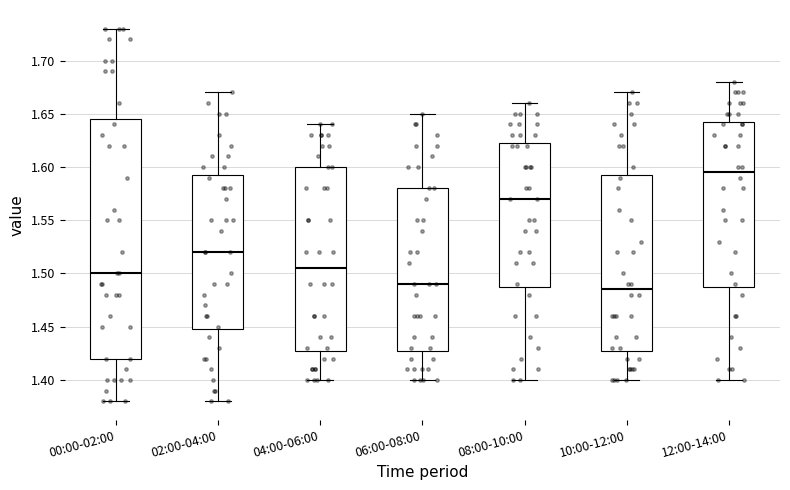

Reading left to right, transcribe this box plot: for each box, give where its median line is, the range the box spans, and where its two whiskers end, as read against the y-axis. The values are not printed on the chart, so give them approximately, as read against the axis.

00:00-02:00: median 1.500, box 1.420 to 1.645, whiskers 1.380 to 1.730
02:00-04:00: median 1.520, box 1.450 to 1.595, whiskers 1.380 to 1.670
04:00-06:00: median 1.505, box 1.430 to 1.600, whiskers 1.400 to 1.640
06:00-08:00: median 1.490, box 1.430 to 1.580, whiskers 1.400 to 1.650
08:00-10:00: median 1.570, box 1.490 to 1.625, whiskers 1.400 to 1.660
10:00-12:00: median 1.485, box 1.430 to 1.595, whiskers 1.400 to 1.670
12:00-14:00: median 1.595, box 1.490 to 1.645, whiskers 1.400 to 1.680